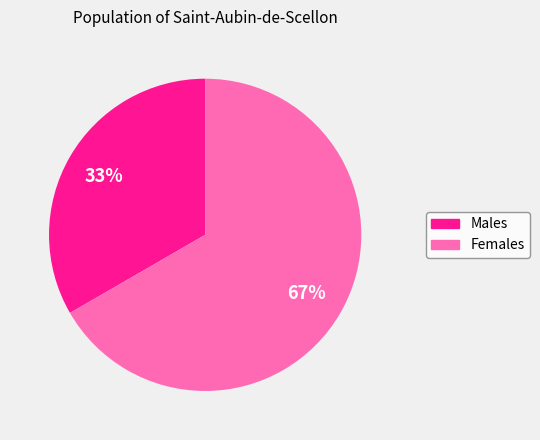

To the nearest percent, what is the average slice percentage?

50%